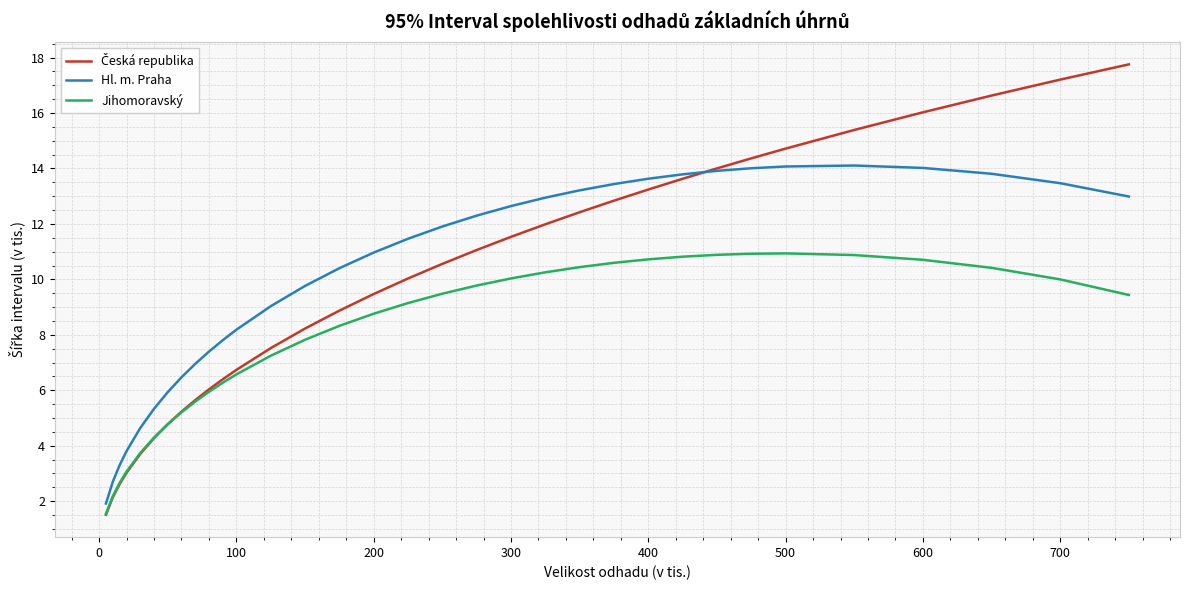

True or false: Jihomoravský and Hl. m. Praha intersect in this chart.

False